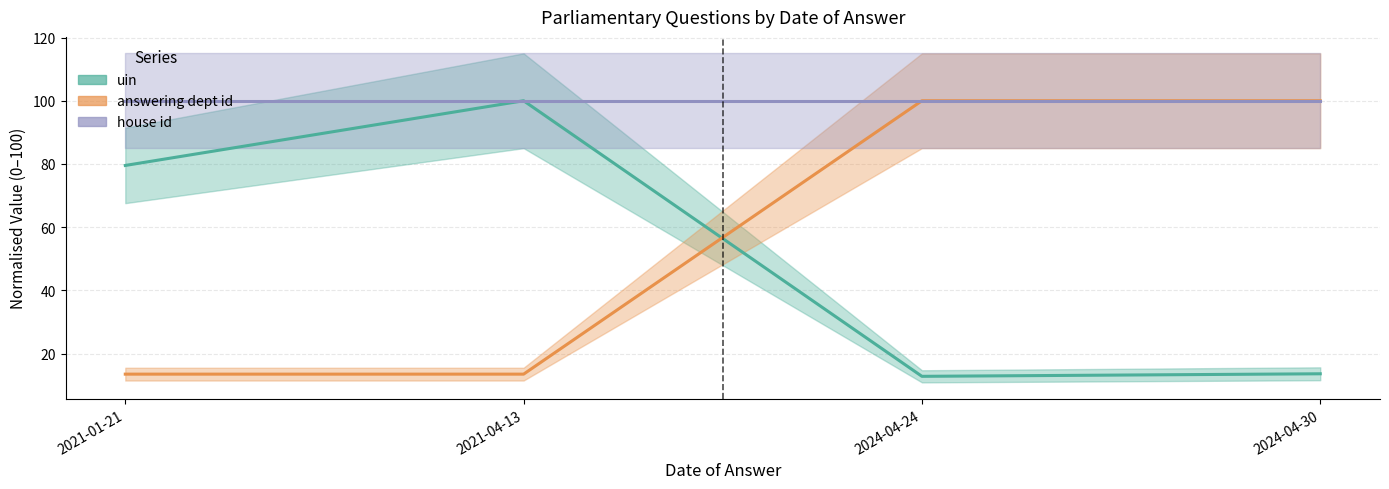

Which series has the widest spread of values?

uin